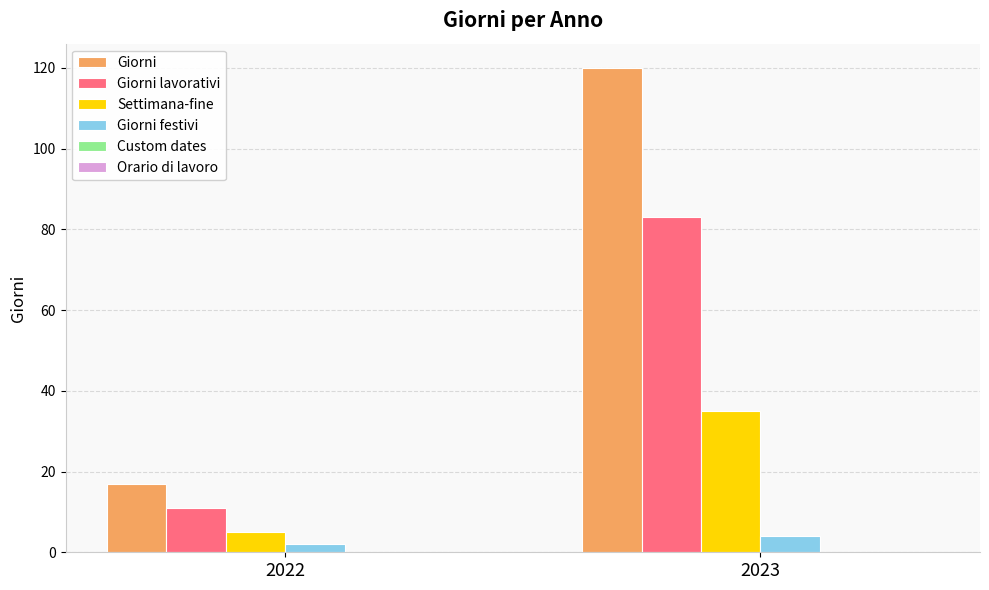

Does the chart contain any negative values?

No